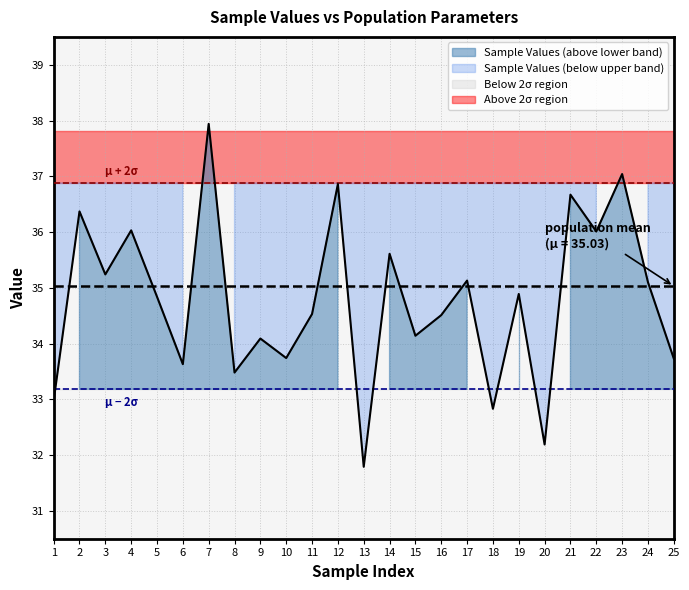

The chart shows a value of 46.3 at 15. True or false?

False